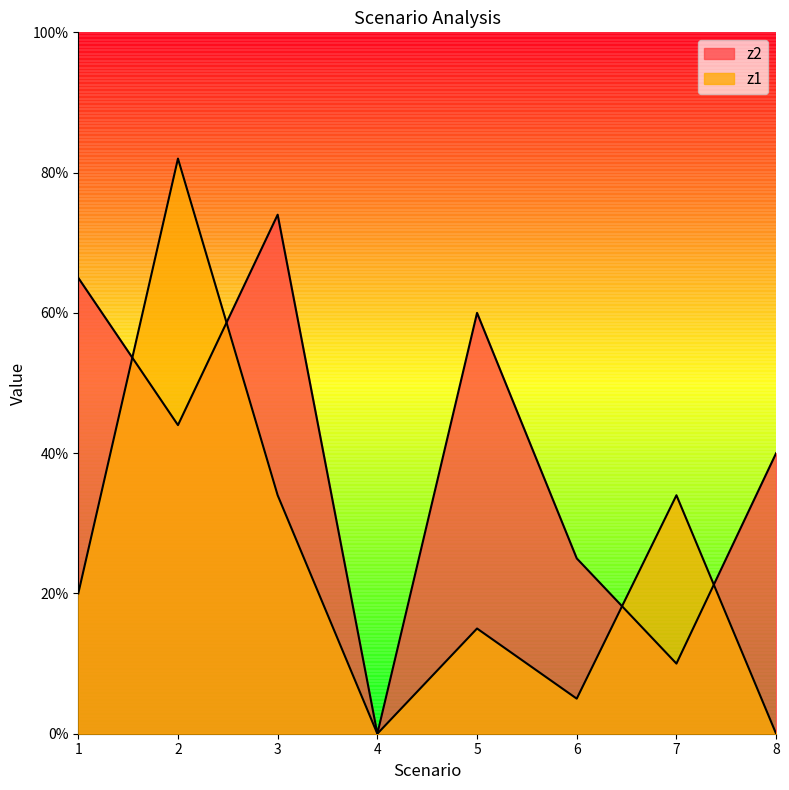

Rank the categories by z2 value from lowest to highest.

4, 7, 6, 8, 2, 5, 1, 3